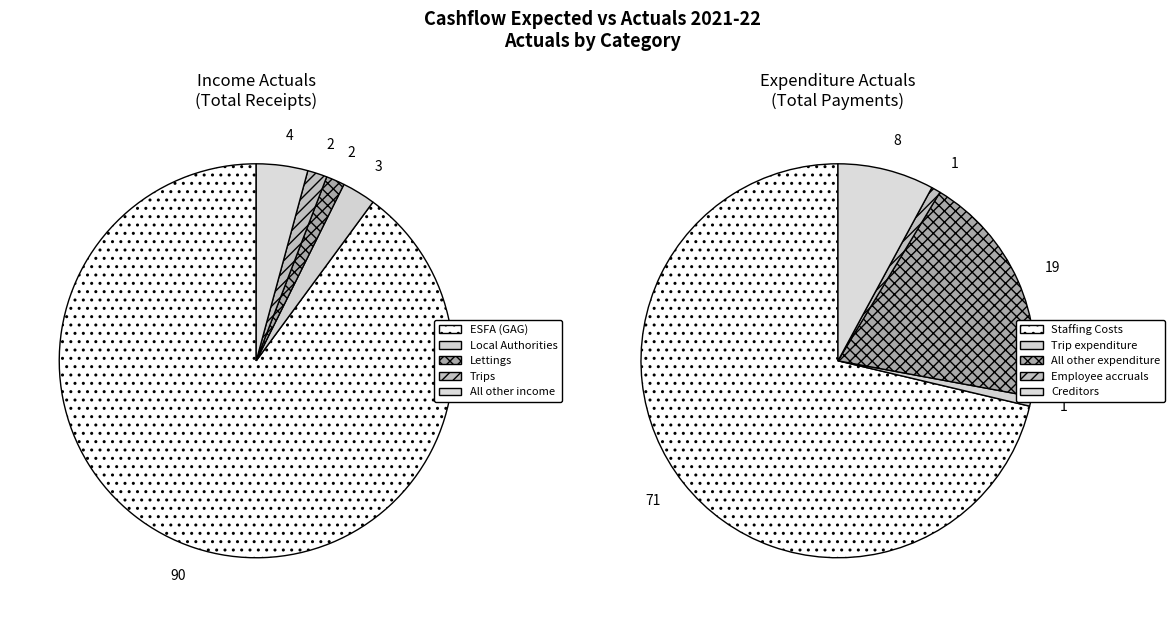

To the nearest percent, what is the difference between the Trips and ESFA (GAG) slice percentages?

88%